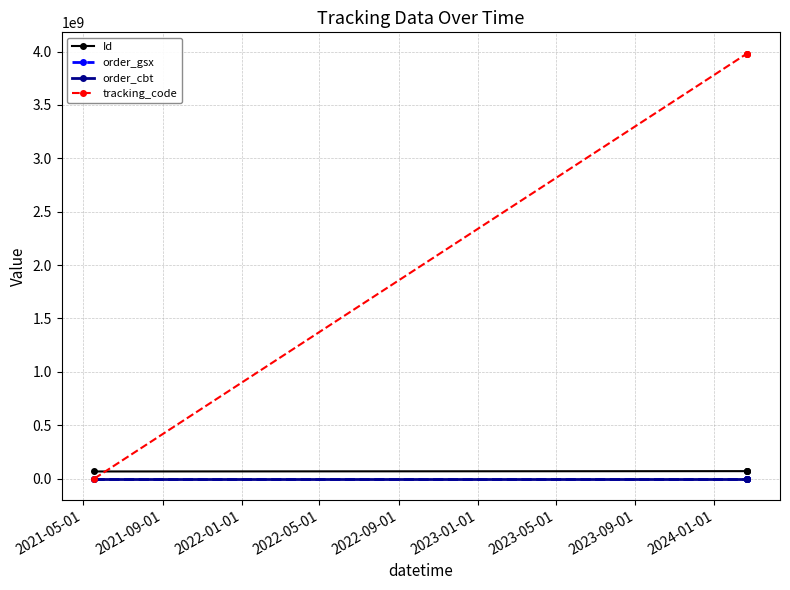

After their last crossing, which series has the higher values: tracking_code or order_gsx?

tracking_code